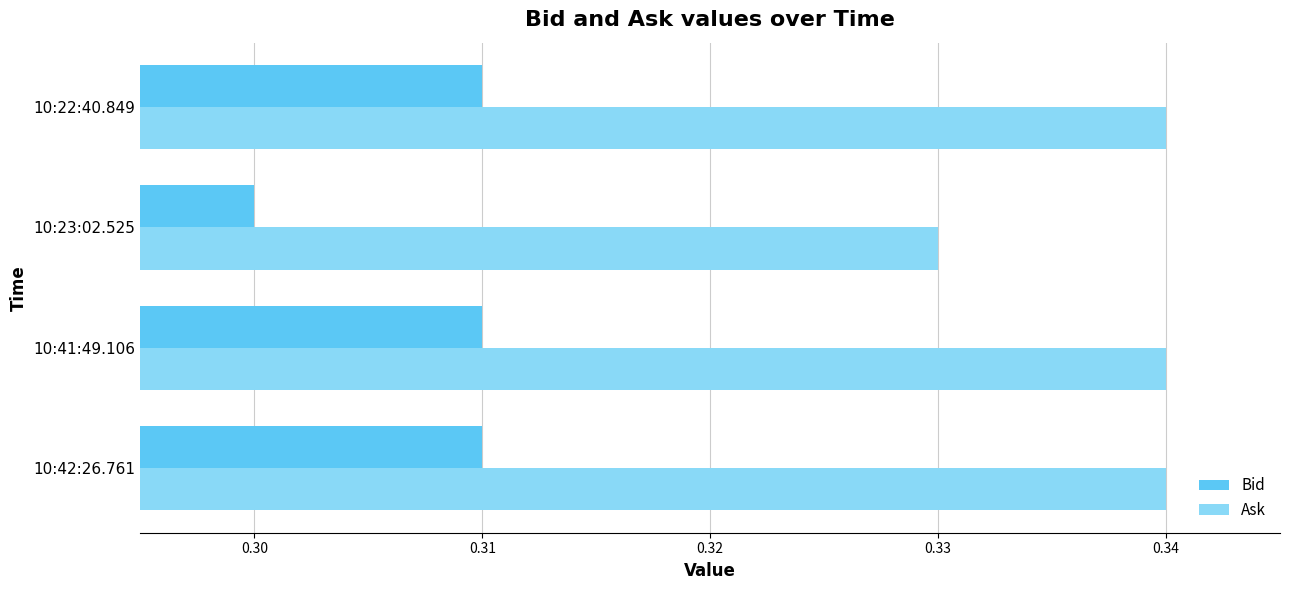

The Bid series shows 0.5 at 10:41:49.106. True or false?

False